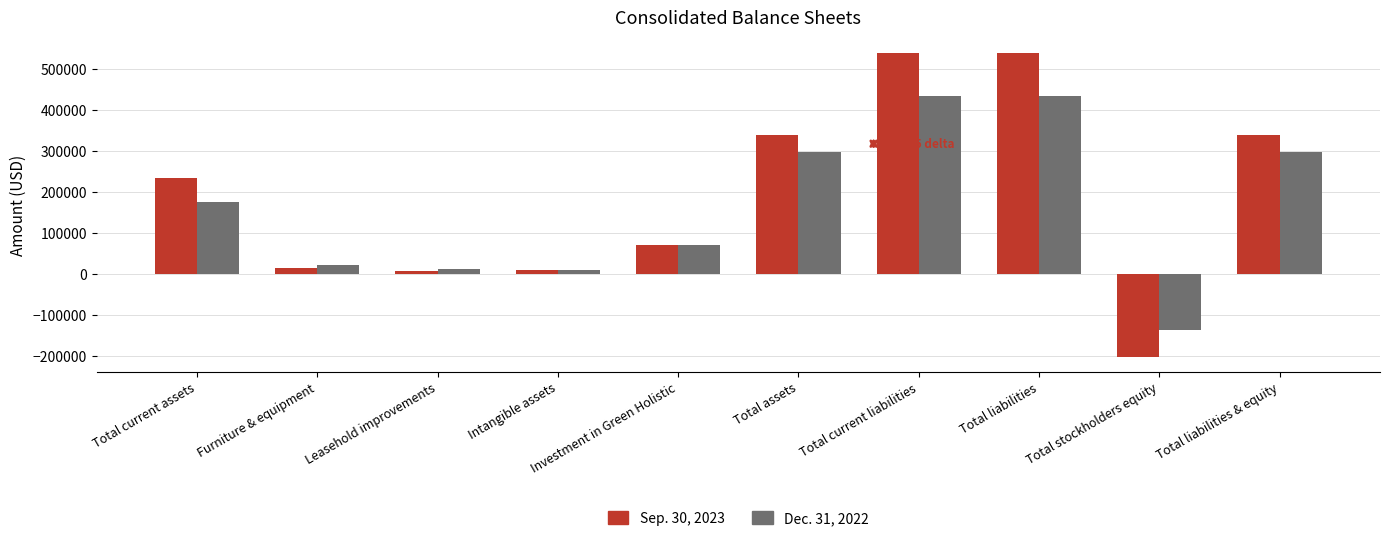

What are all the series names shown in the legend?

Sep. 30, 2023, Dec. 31, 2022